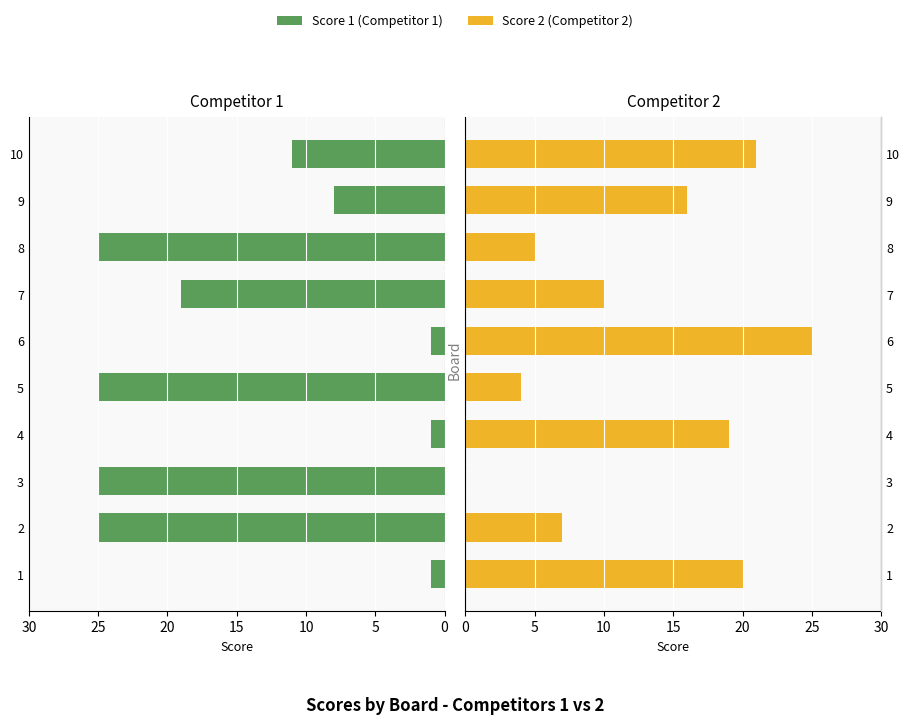

What is the value of the Competitor 2 (Score 2) bar at the 7th from the left?

10